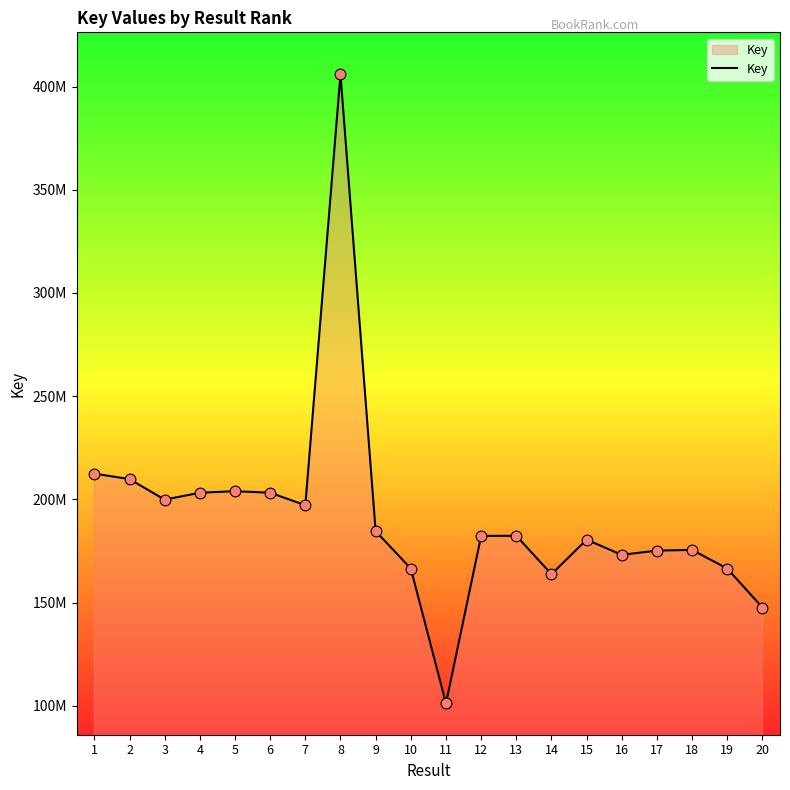

What is the change in value from 10 to 17?

+8690108